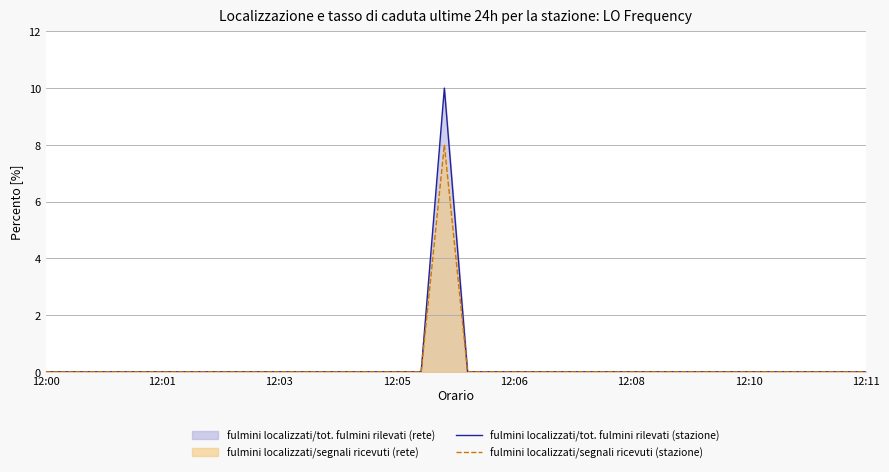

What is the highest value of the fulmini localizzati/tot. fulmini rilevati (stazione) series?

10.0